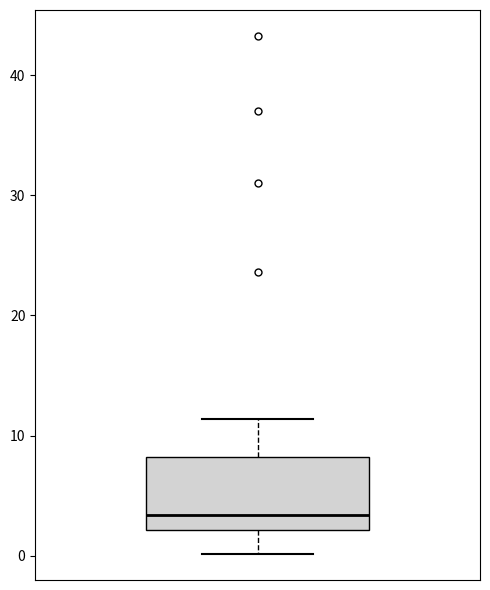

Read this box plot against the y-axis: the position of the median line, the range covered by the box, and the ends of both whiskers. The values are not printed on the chart, so give them approximately, as read against the axis.

median 3, box 2 to 8, whiskers 0 to 11